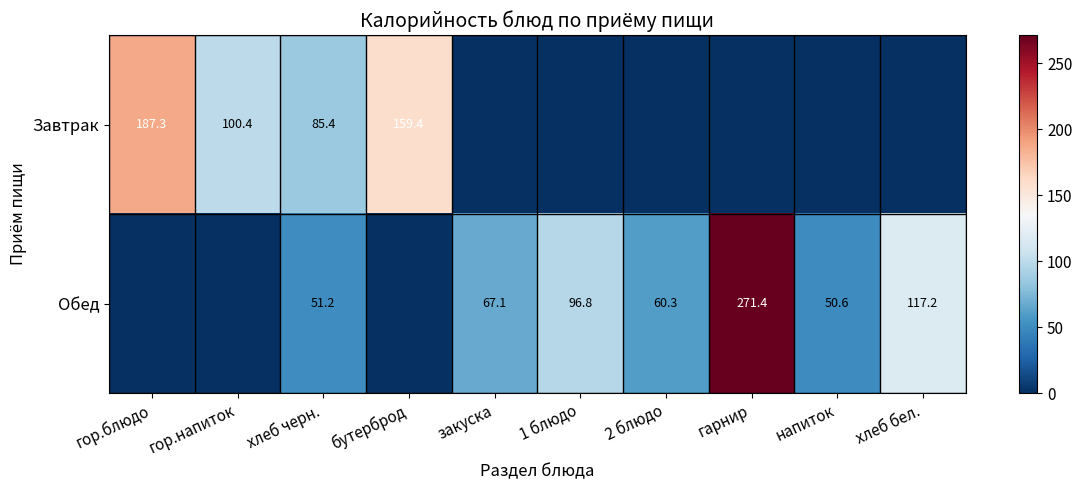

What is the difference between the Обед values at напиток and 2 блюдо?

9.7